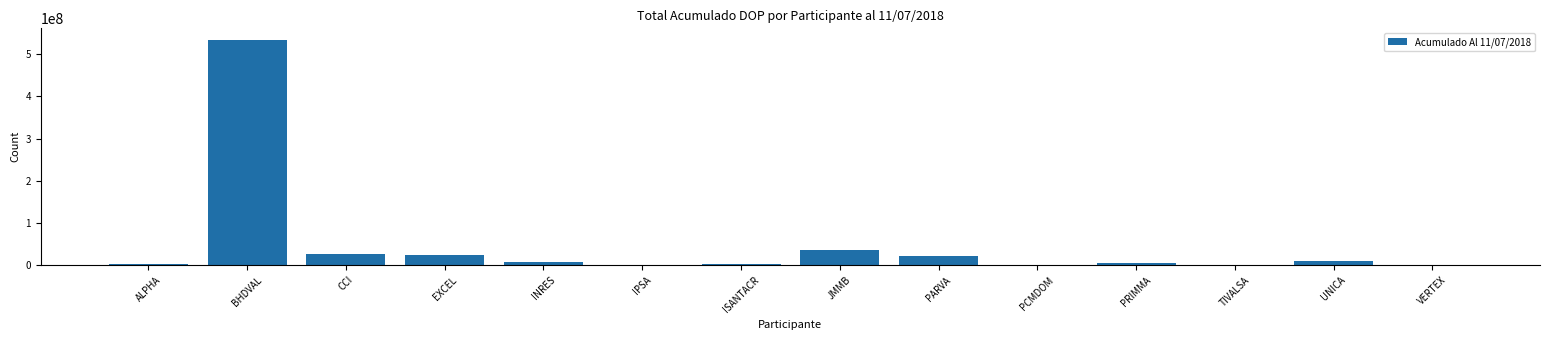

Which label corresponds to the largest value in the chart?

BHDVAL